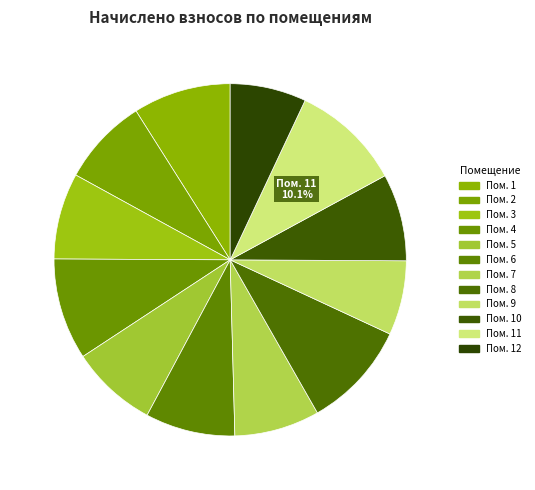

How many segments does this pie chart have?

12